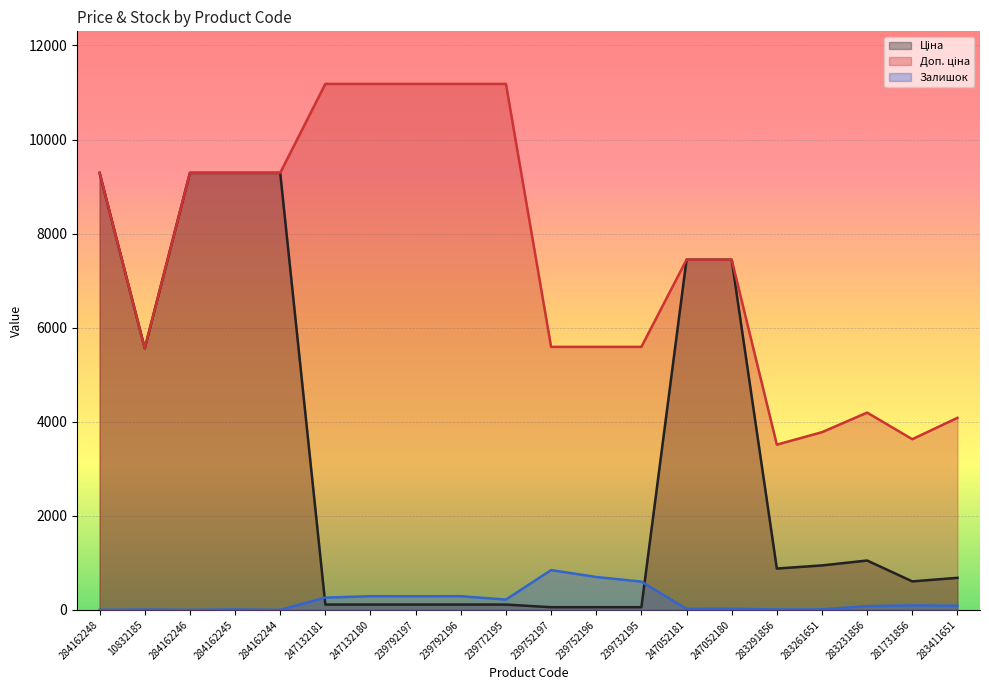

Is it true that Доп. ціна equals 9290.5 at 284162248?

True